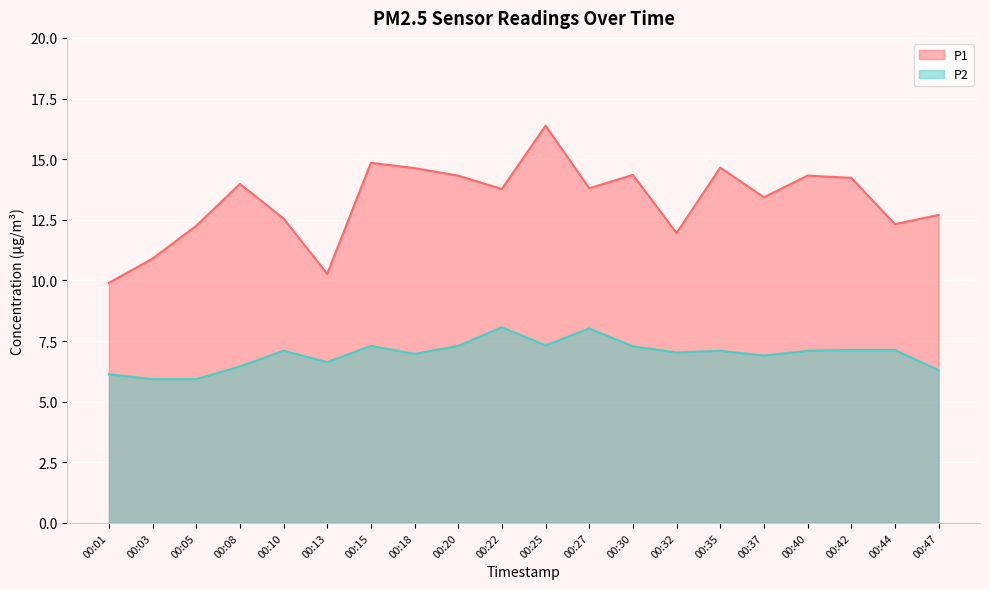

The P2 series shows 5.9 at 00:05. True or false?

True